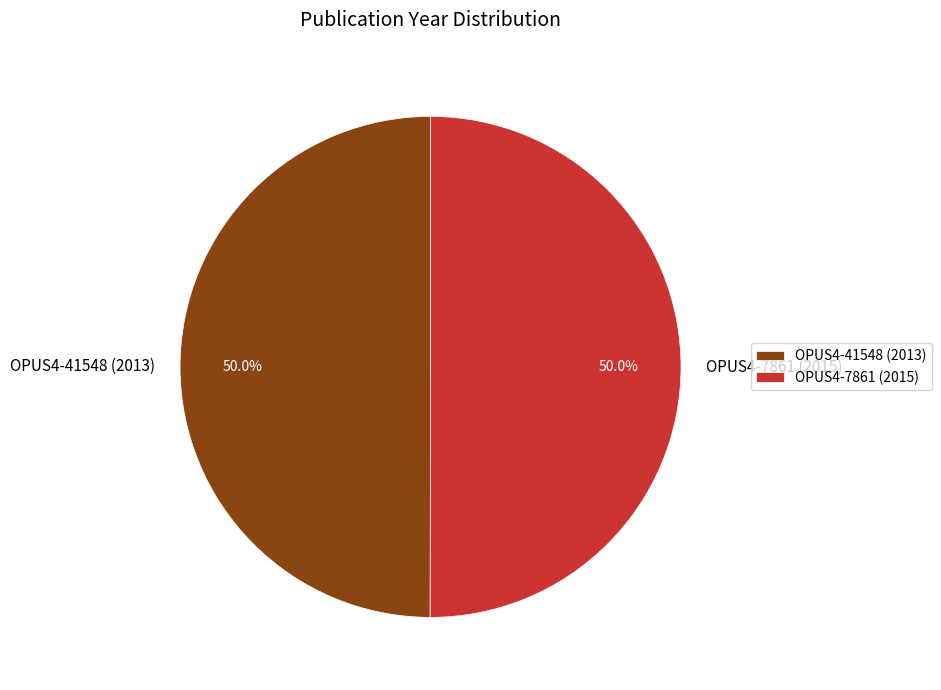

To the nearest percent, what is the combined percentage of OPUS4-7861 (2015) and OPUS4-41548 (2013)?

100%